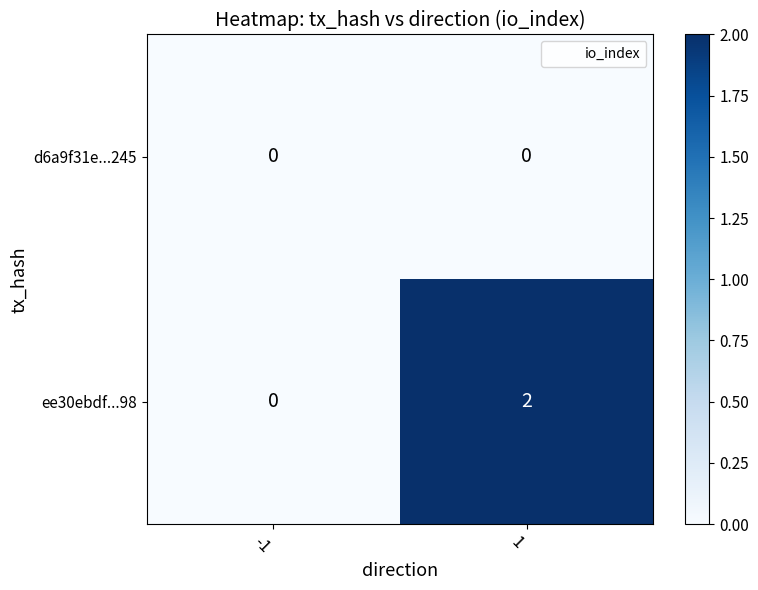

Rank the series by their maximum value, from lowest to highest.

d6a9f31e...245, ee30ebdf...98